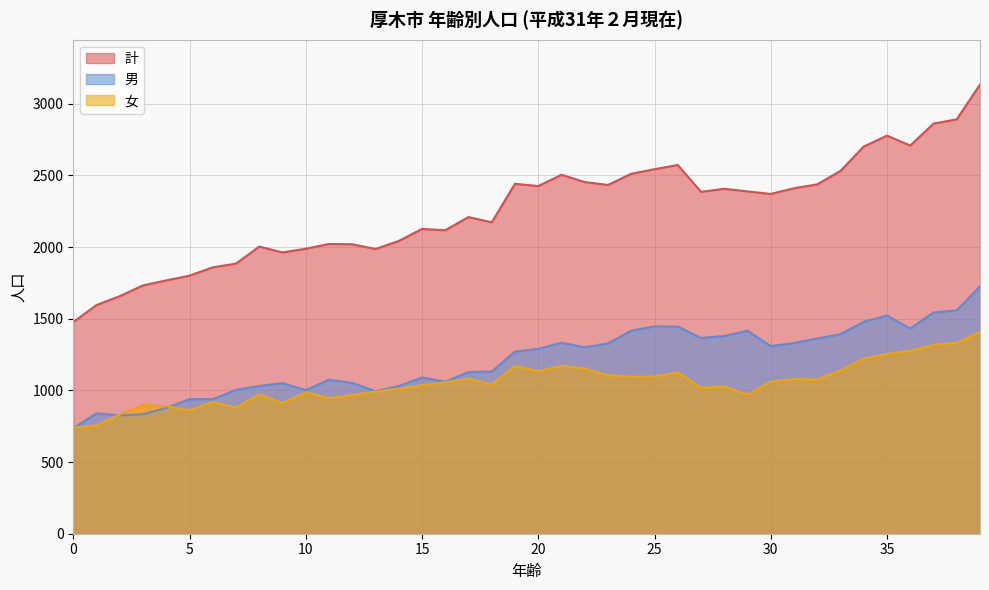

Where is the first local maximum for 女?

3